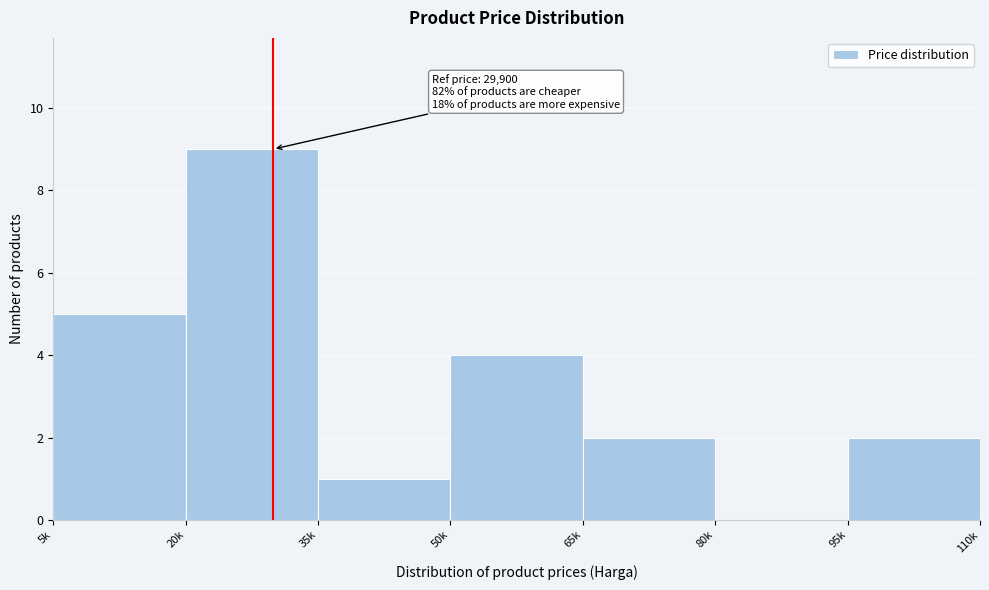

Reading left to right, extract all data points from this chart.

5k=5	20k=9	35k=1	50k=4	65k=2	80k=0	95k=2